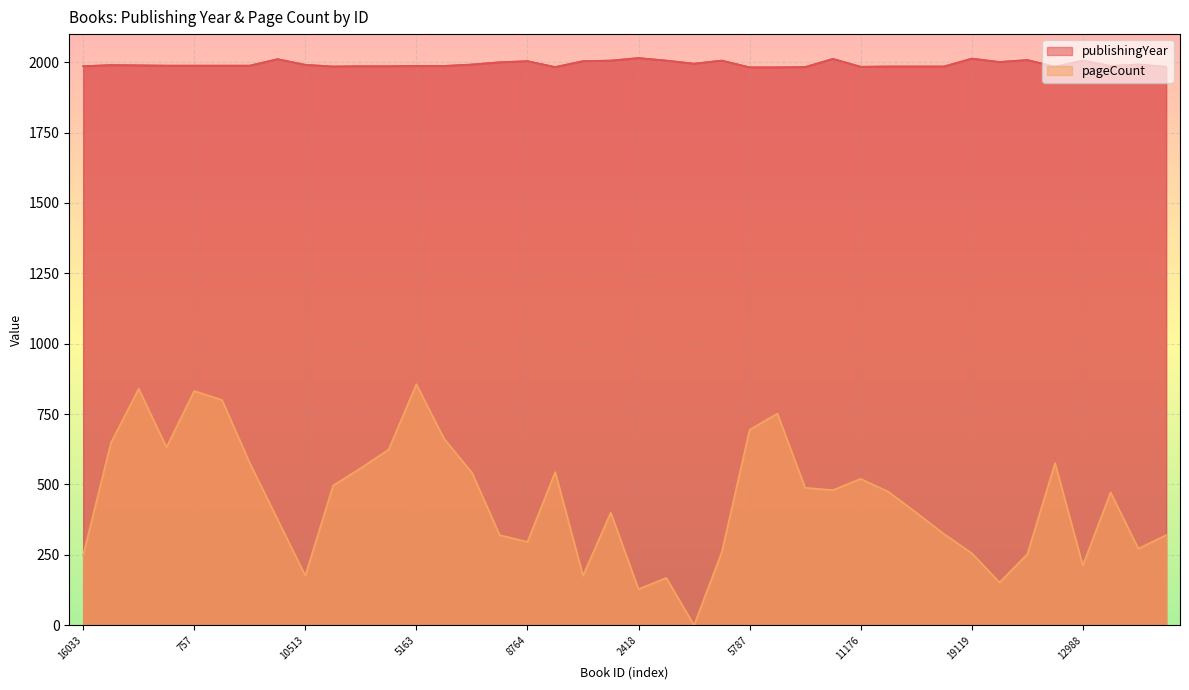

The pageCount series shows 1086 at 5787. True or false?

False